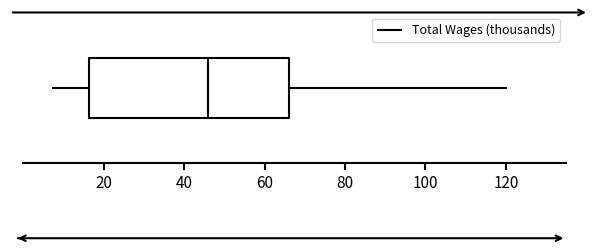

Read this box plot against the x-axis: the position of the median line, the range covered by the box, and the ends of both whiskers. The values are not printed on the chart, so give them approximately, as read against the axis.

median 46, box 16 to 66, whiskers 8 to 120